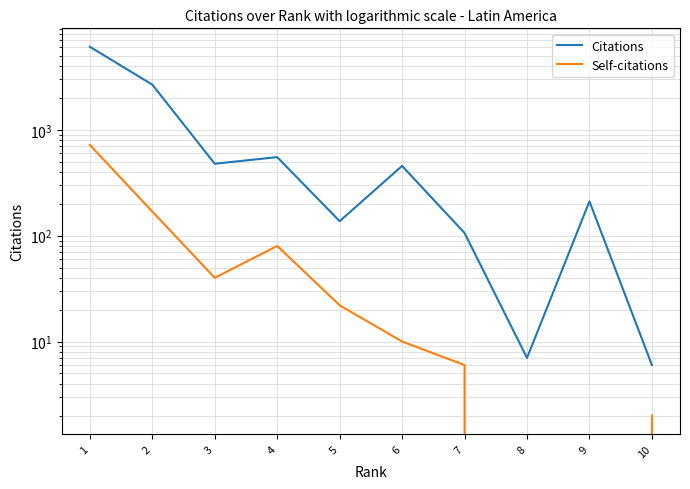

Reading left to right, transcribe all the data shown in this chart.

Citations: 1=6085	2=2671	3=478	4=552	5=137	6=456	7=106	8=7	9=211	10=6
Self-citations: 1=719	2=169	3=40	4=80	5=22	6=10	7=6	8=0	9=0	10=2